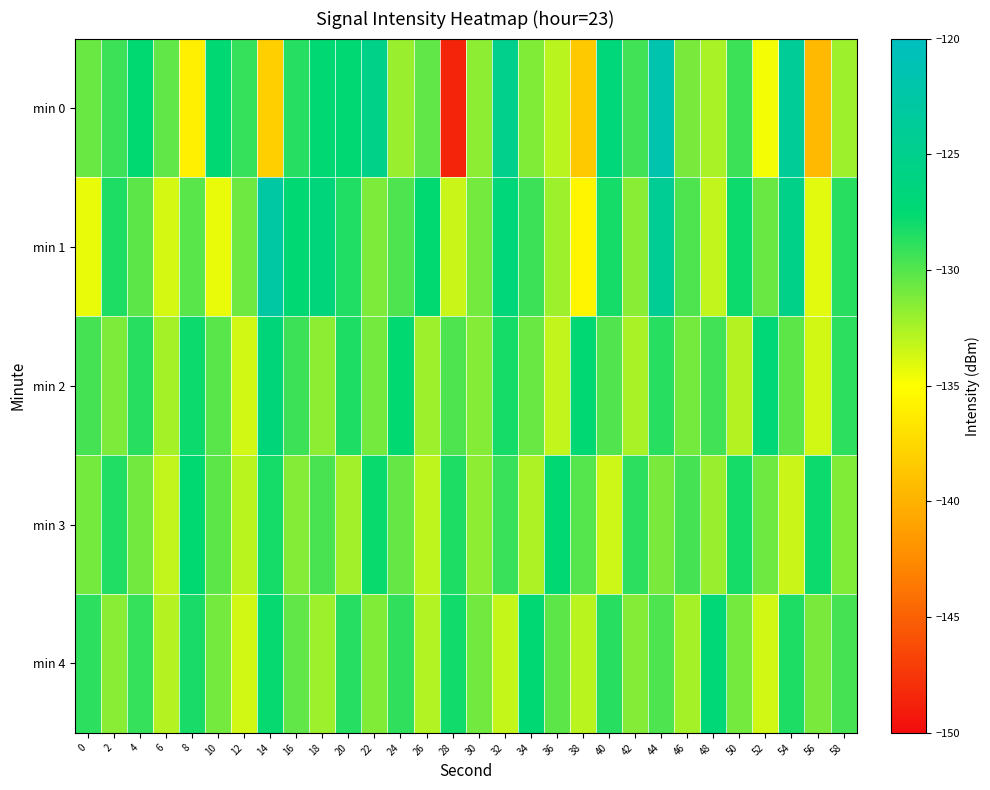

Reading left to right, transcribe all the data shown in this chart.

min 0: 0=-130.6	2=-129.4	4=-127.5	6=-130.4	8=-136.0	10=-127.4	12=-129.0	14=-138.1	16=-128.6	18=-127.4	20=-127.4	22=-125.4	24=-132.0	26=-130.4	28=-148.6	30=-131.7	32=-125.1	34=-131.3	36=-133.0	38=-138.4	40=-126.7	42=-129.5	44=-121.7	46=-131.1	48=-132.5	50=-129.3	52=-134.7	54=-123.8	56=-139.5	58=-132.1
min 1: 0=-134.4	2=-128.4	4=-130.2	6=-133.8	8=-130.2	10=-134.4	12=-130.8	14=-122.9	16=-127.4	18=-126.6	20=-128.5	22=-131.2	24=-129.8	26=-127.6	28=-133.4	30=-130.9	32=-126.7	34=-129.3	36=-132.1	38=-135.6	40=-128.2	42=-131.5	44=-124.3	46=-129.8	48=-133.2	50=-127.9	52=-130.6	54=-125.4	56=-134.1	58=-128.7
min 2: 0=-129.5	2=-131.2	4=-128.7	6=-132.4	8=-127.9	10=-130.1	12=-133.6	14=-126.8	16=-129.3	18=-131.7	20=-128.4	22=-130.9	24=-127.6	26=-132.1	28=-129.8	30=-131.4	32=-128.1	34=-130.6	36=-133.2	38=-127.4	40=-129.9	42=-132.5	44=-128.7	46=-131.0	48=-129.4	50=-132.8	52=-127.1	54=-130.3	56=-133.7	58=-128.9
min 3: 0=-131.0	2=-128.5	4=-130.8	6=-133.2	8=-127.6	10=-130.3	12=-132.9	14=-128.1	16=-131.4	18=-129.7	20=-132.3	22=-127.8	24=-130.5	26=-133.1	28=-128.4	30=-131.7	32=-129.2	34=-132.6	36=-127.3	38=-130.0	40=-133.5	42=-128.8	44=-131.1	46=-129.5	48=-132.0	50=-128.2	52=-130.7	54=-133.4	56=-127.9	58=-131.3
min 4: 0=-128.9	2=-131.6	4=-129.1	6=-132.8	8=-128.3	10=-131.0	12=-133.6	14=-127.7	16=-130.4	18=-132.1	20=-128.6	22=-131.3	24=-129.0	26=-132.7	28=-128.0	30=-130.8	32=-133.3	34=-127.5	36=-130.2	38=-132.9	40=-128.7	42=-131.4	44=-129.8	46=-132.4	48=-127.2	50=-130.9	52=-133.7	54=-128.4	56=-131.1	58=-129.6